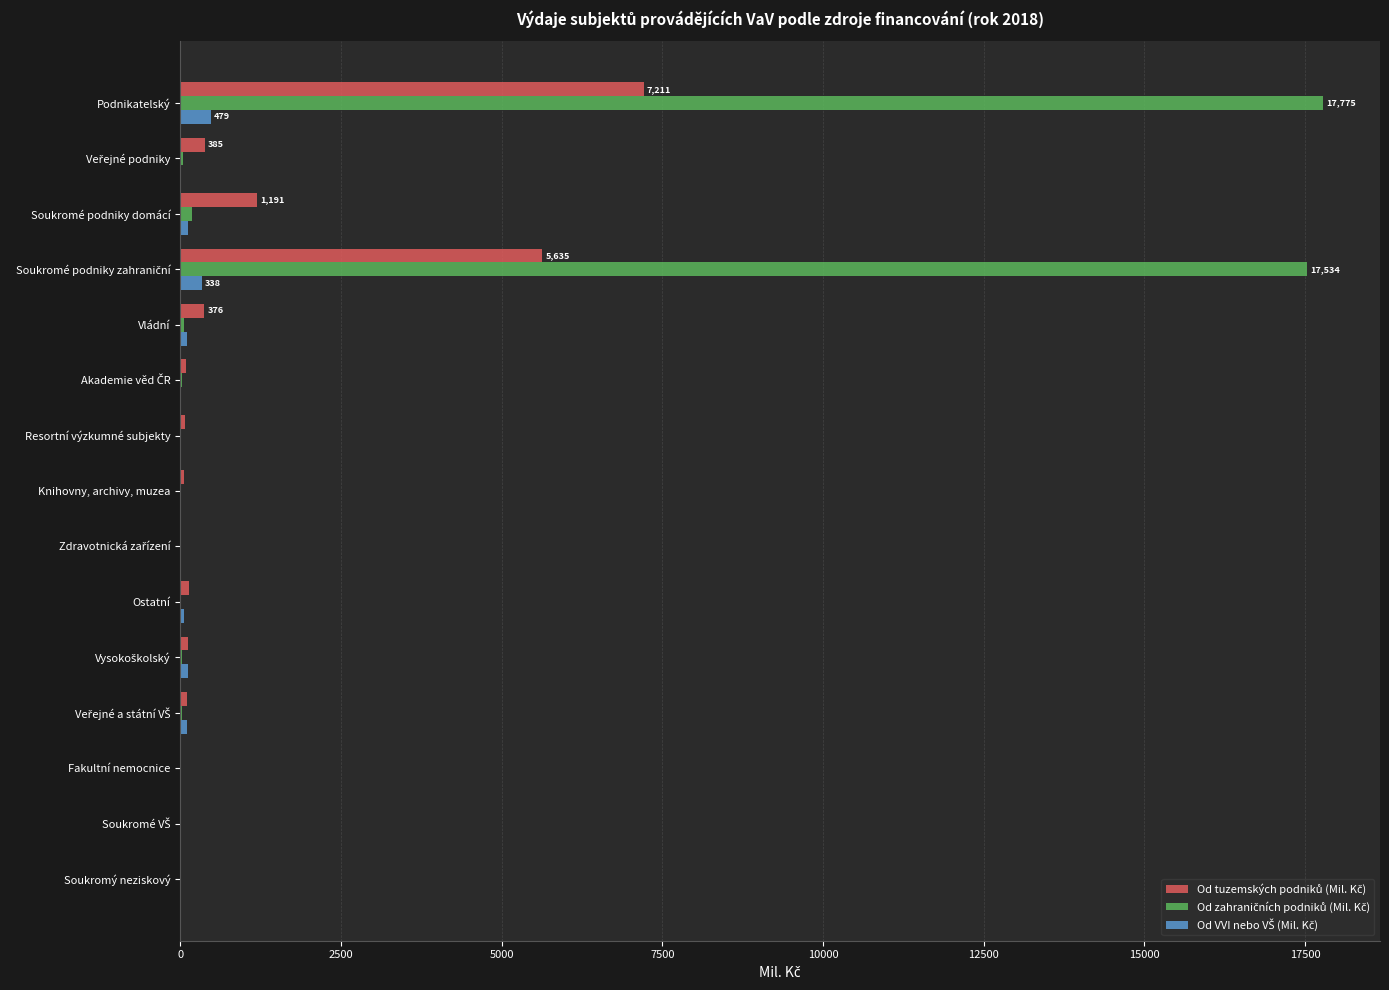

At which category is the sum across all series the highest?

Podnikatelský